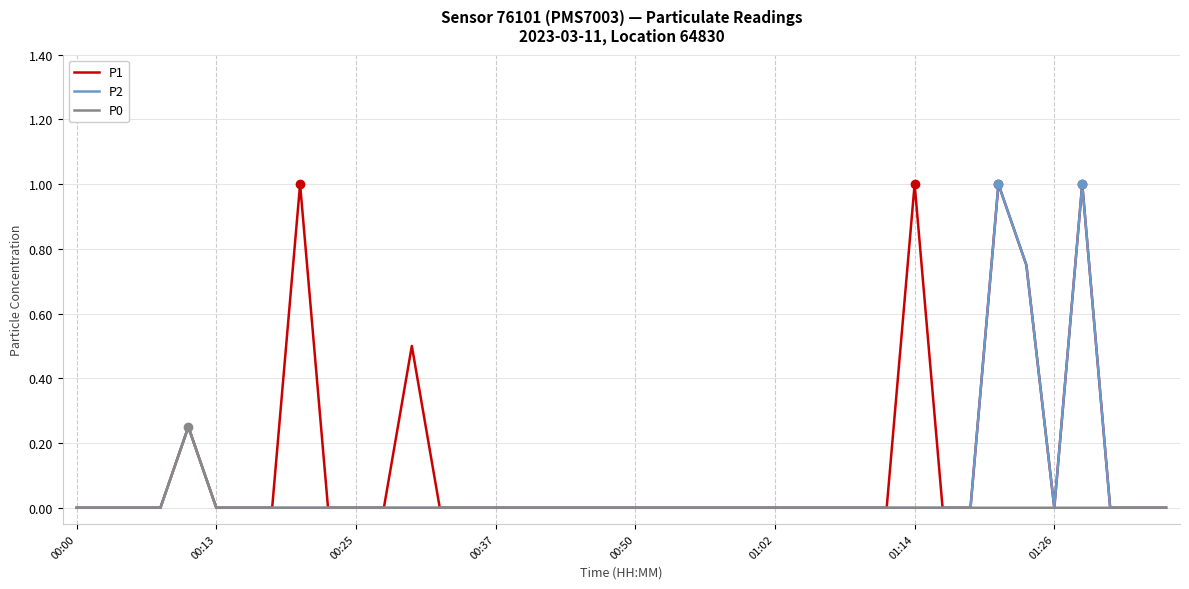

What is the highest value of the P1 series?

1.0